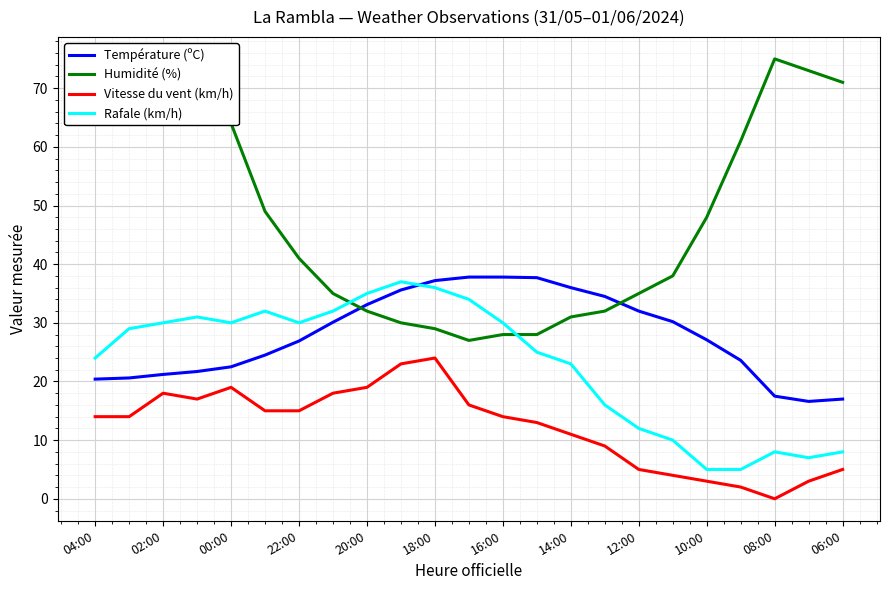

Which series has the largest range (max minus min)?

Humidité (%)